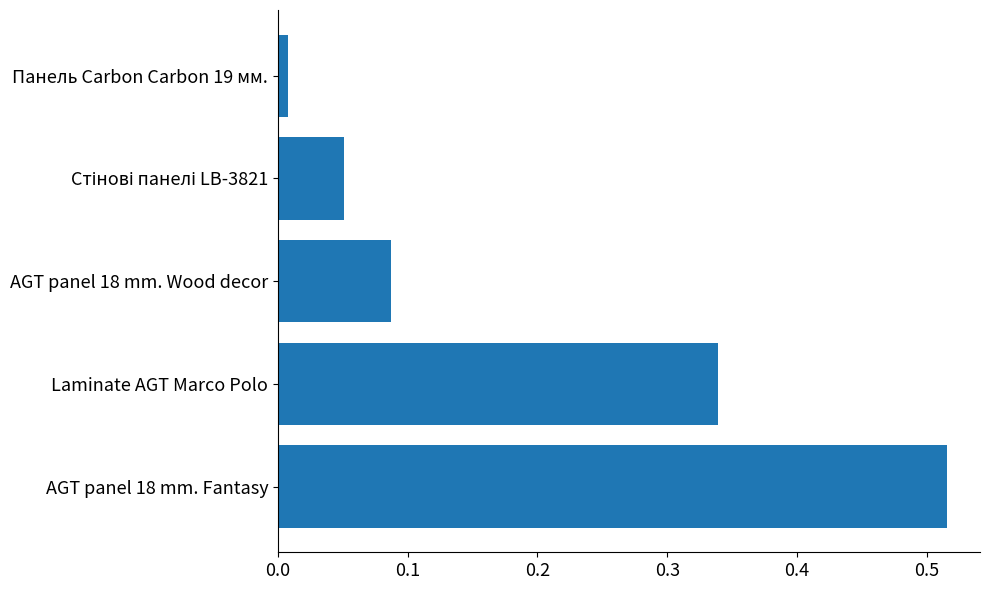

Count the number of data series in this chart.

1